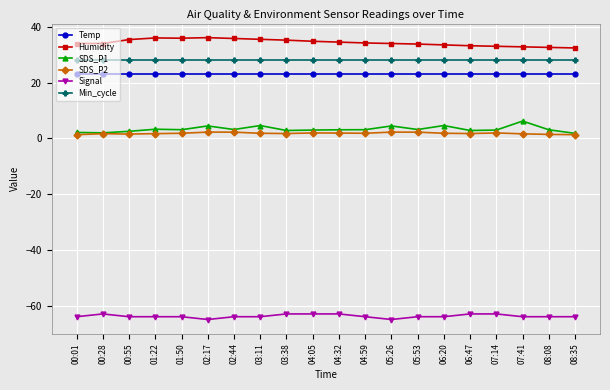

True or false: SDS_P1 and Temp cross at least once.

False